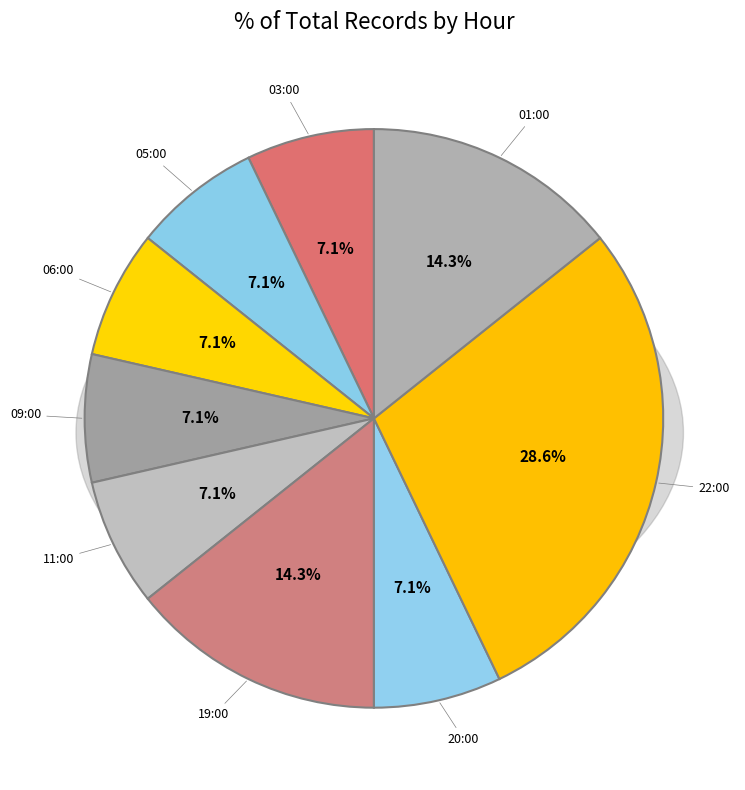

Is the sum of 06:00 and 05:00 greater than half?

No